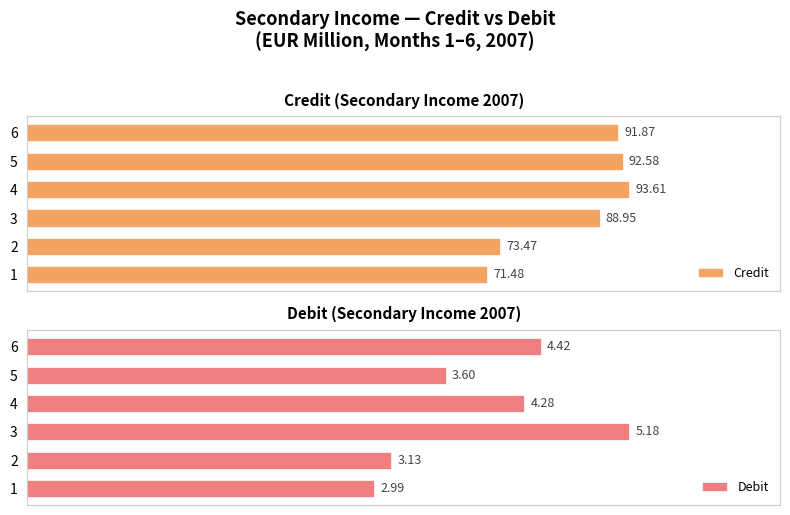

List the labels in order of Debit value, largest first.

3, 6, 4, 5, 2, 1